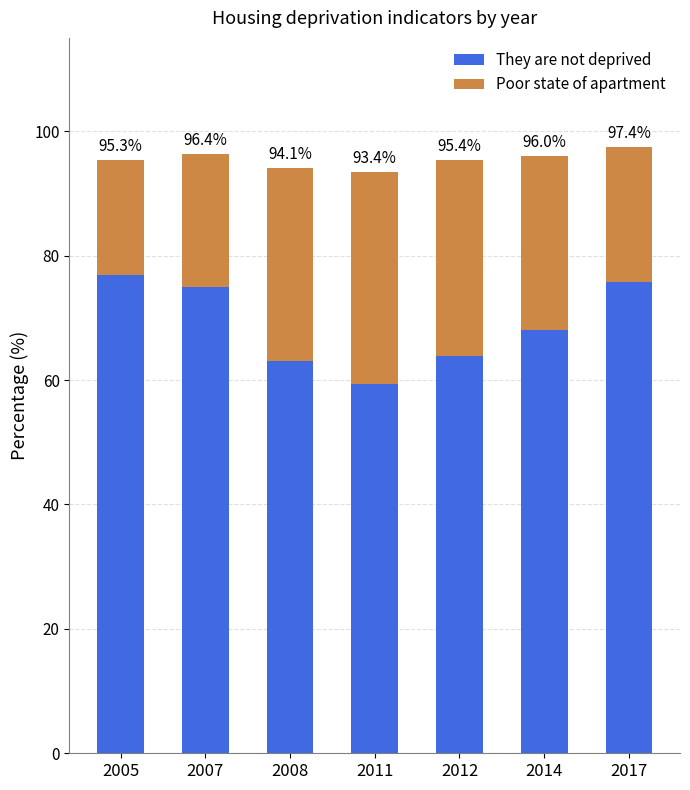

Does the chart contain stacked bars?

Yes